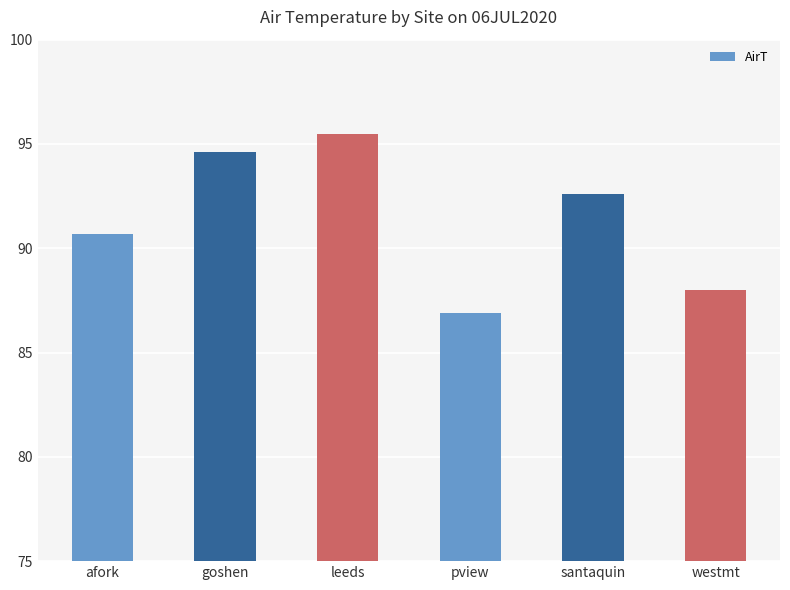

How many bars are there in total?

6